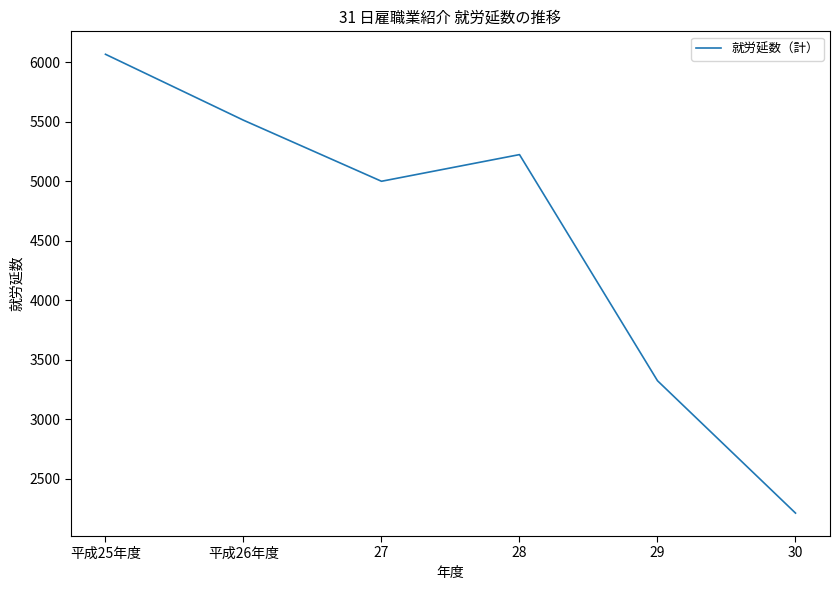

Reading right to left, list all the values displayed in this chart.

2210	3322	5222	4998	5511	6065